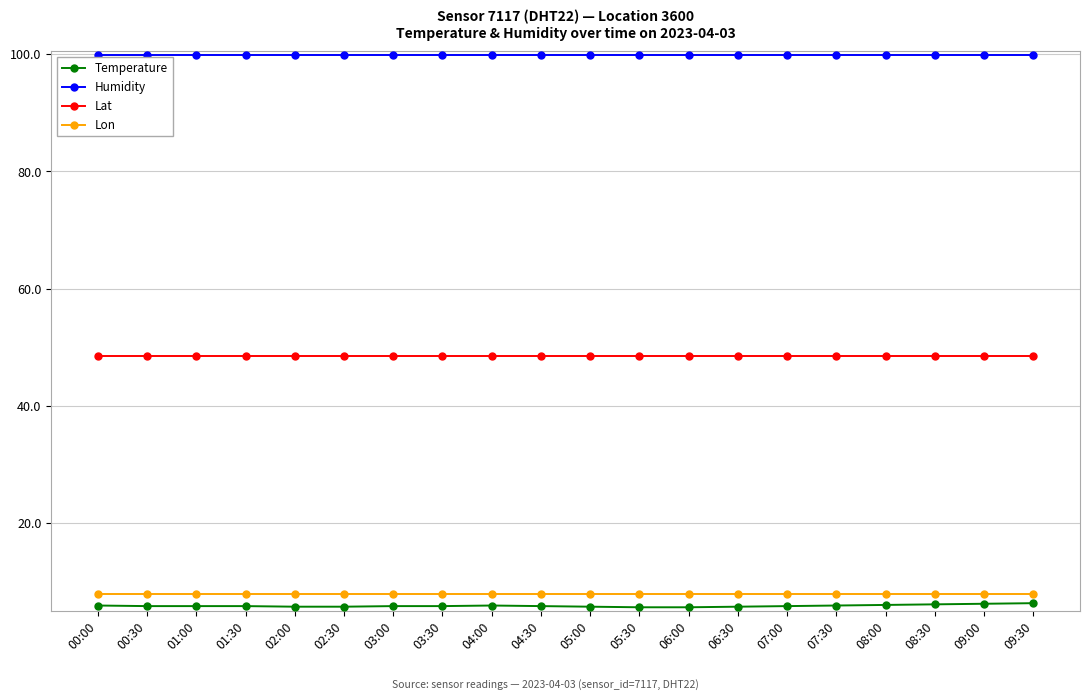

What is the spread (max minus min) of values at 06:00?

94.3